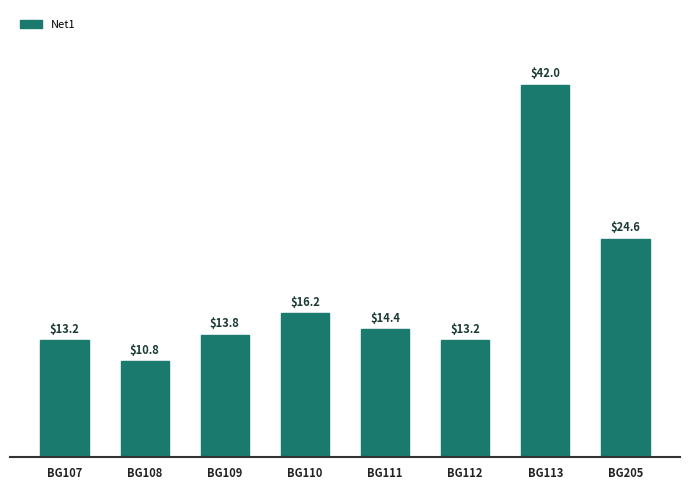

Does the chart contain any negative values?

No